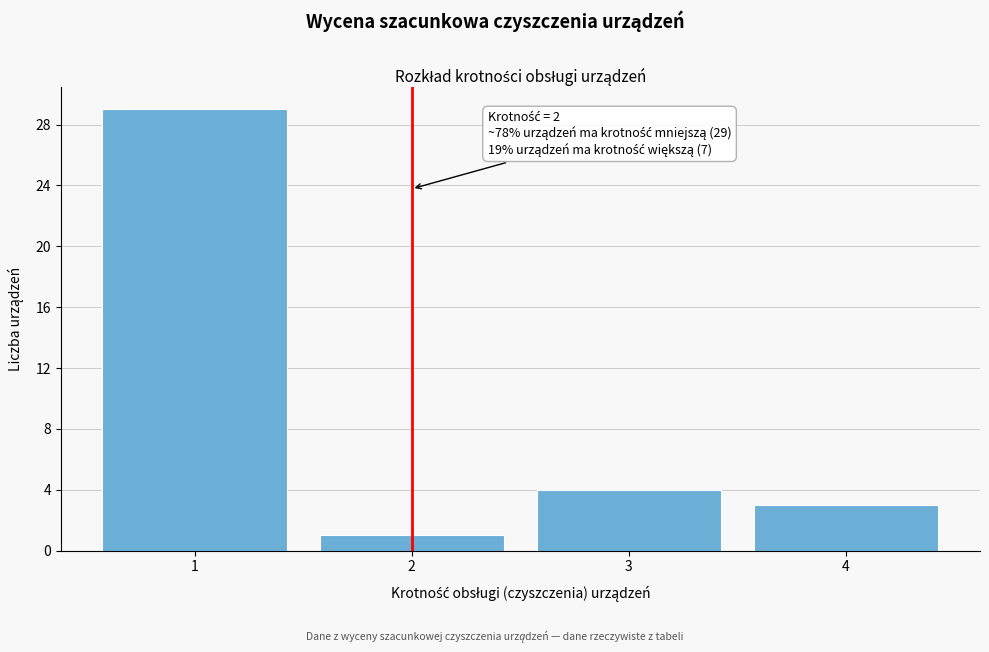

Reading left to right, extract all data points from this chart.

1=29	2=1	3=4	4=3